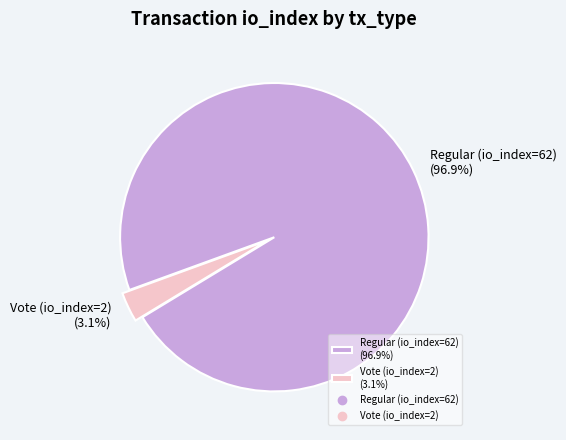

How many slices are in this pie chart?

2